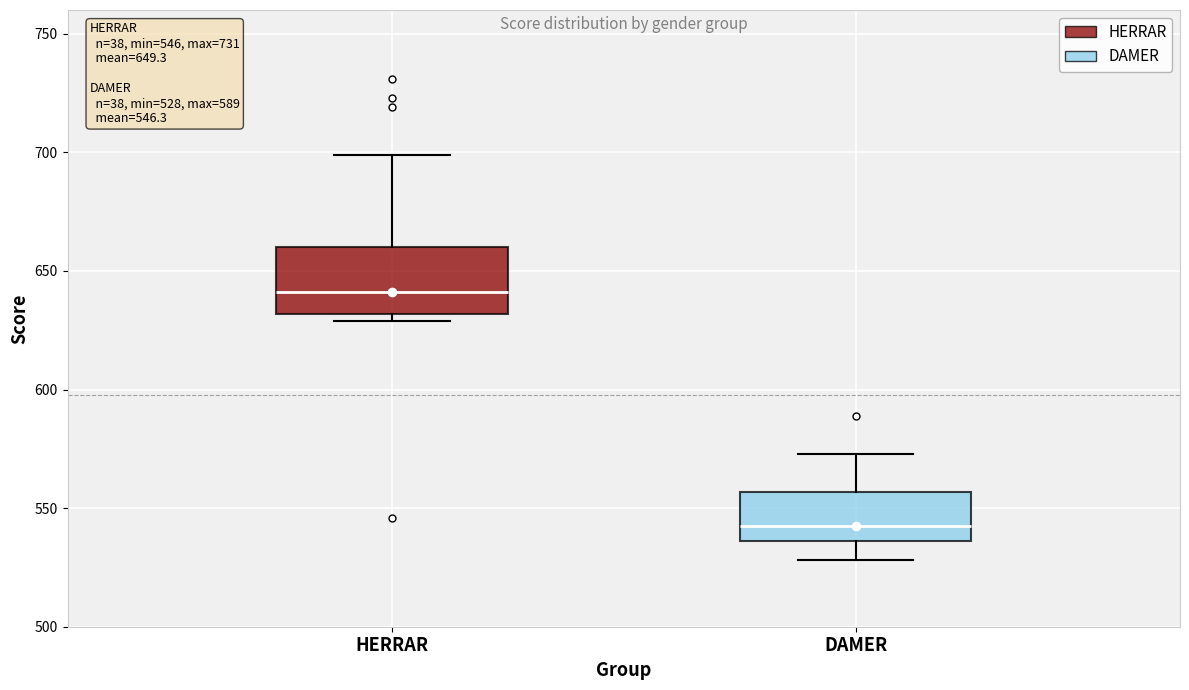

Which box is the tallest, from its lower edge to its upper edge?

HERRAR